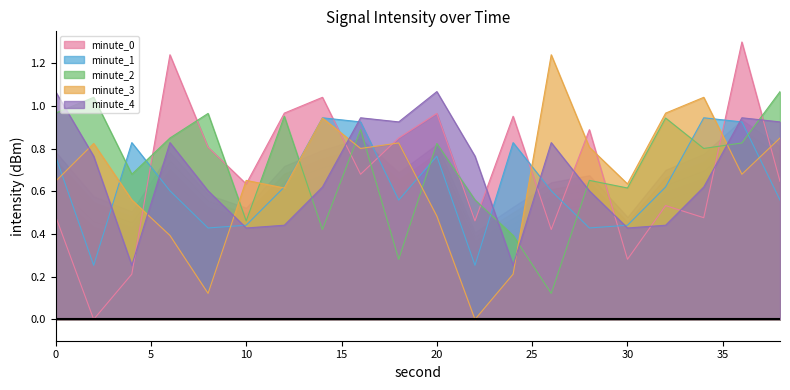

What is the difference between the maximum and minimum values in the minute_2_line series?

0.9